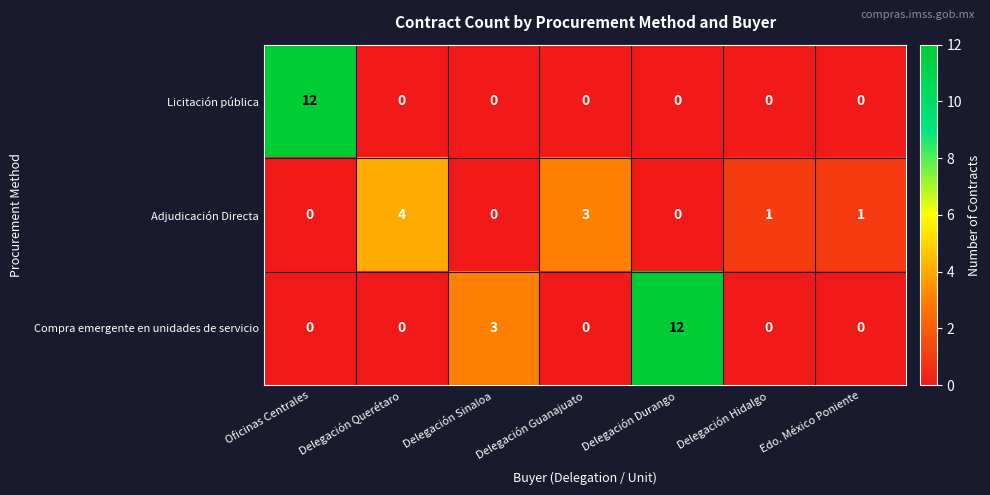

Rank the series by their average value, from lowest to highest.

Adjudicación Directa, Licitación pública, Compra emergente en unidades de servicio